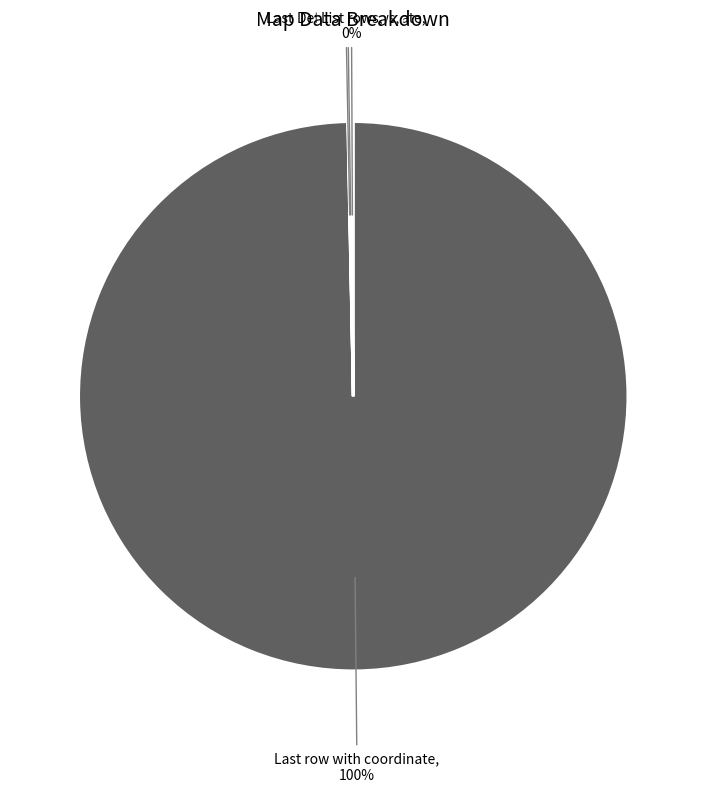

What is the majority slice?

Last row with coordinate